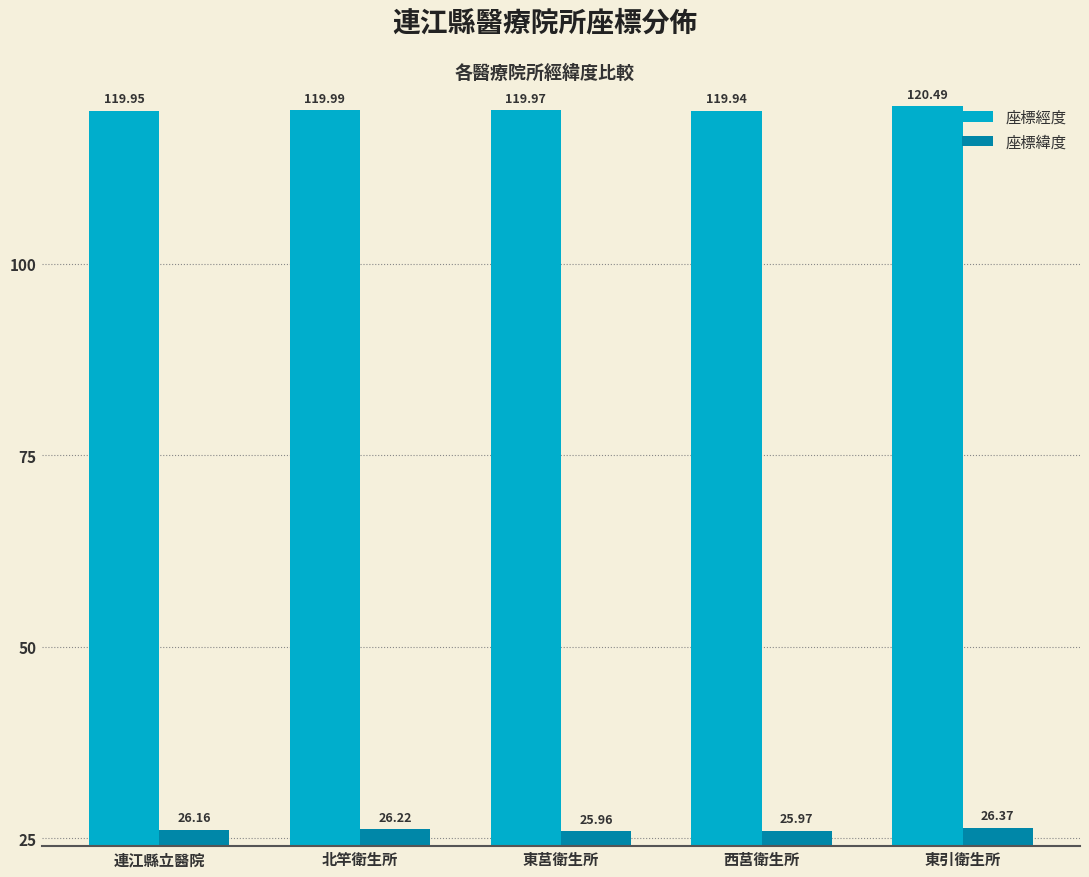

The value of 座標經度 at 東引衛生所 is 211.4. True or false?

False